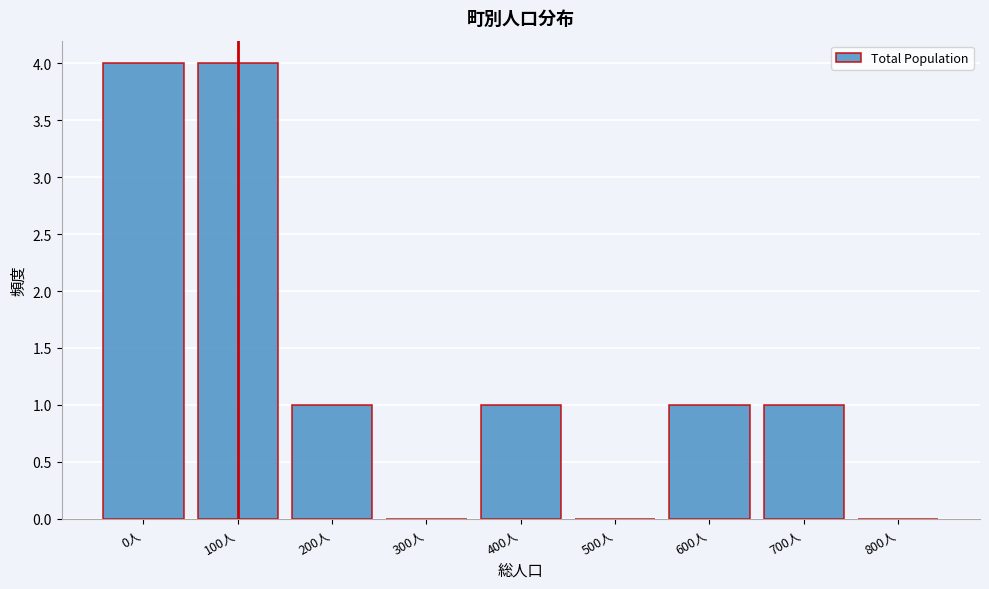

Reading right to left, extract all data points from this chart.

800人=0	700人=1	600人=1	500人=0	400人=1	300人=0	200人=1	100人=4	0人=4